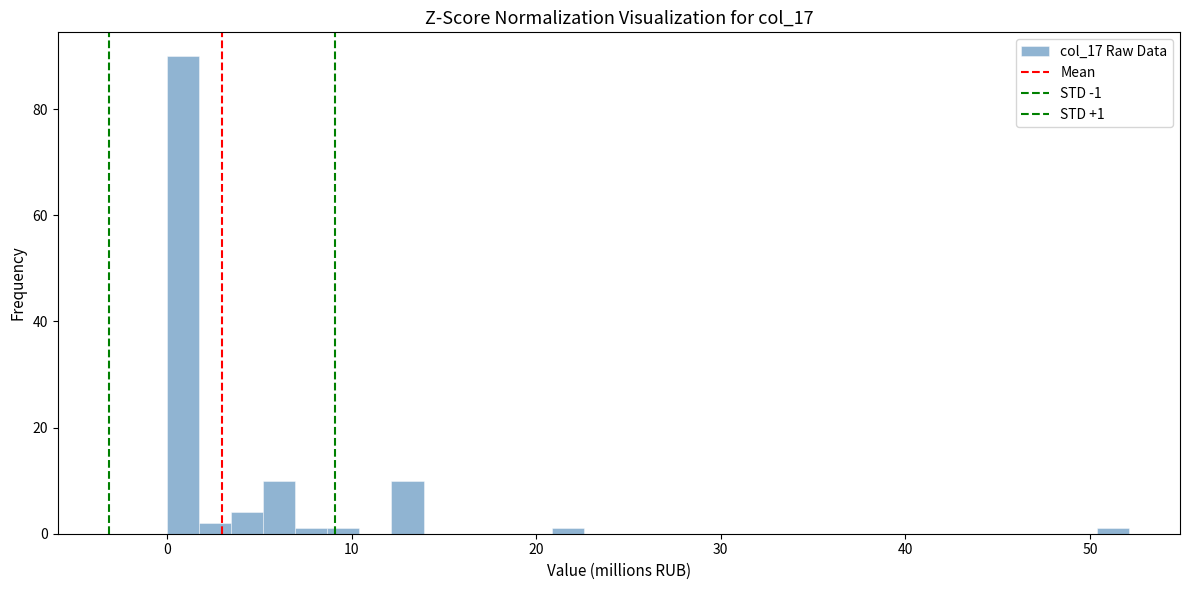

Around what value on the x-axis is the tallest bar? Give the approximate position of its centre, as read against the axis.

1